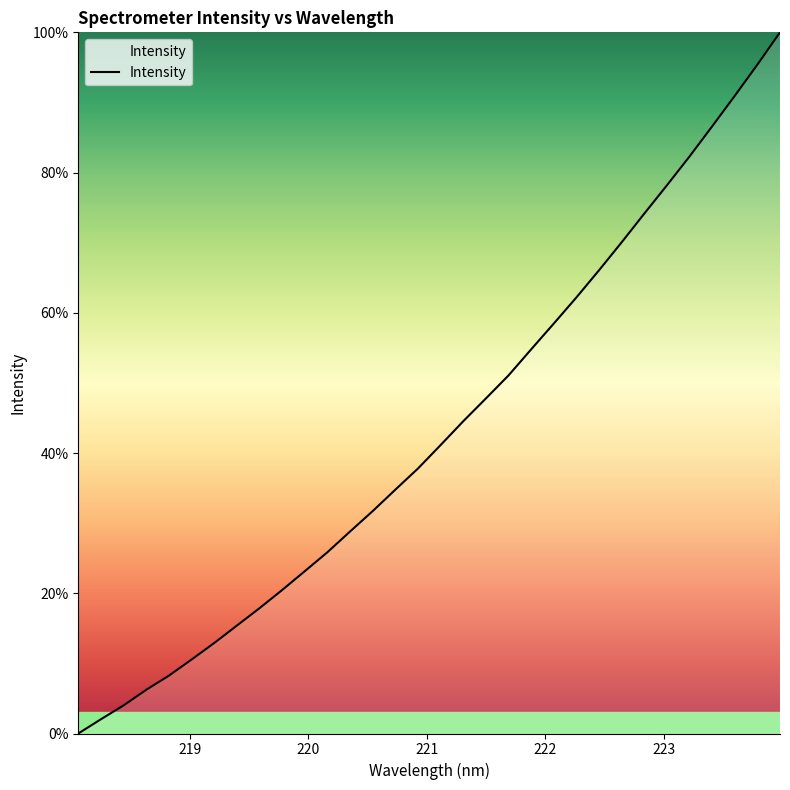

What is the maximum value shown in the chart?

100.0